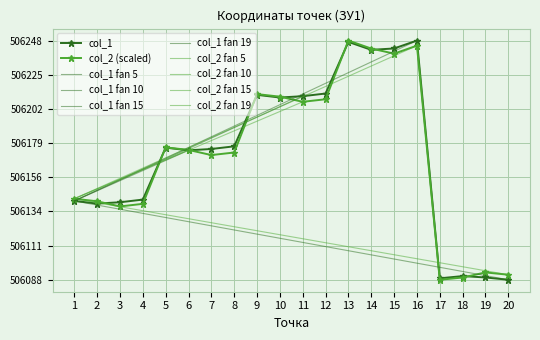

Where is the first local minimum for col_1?

2